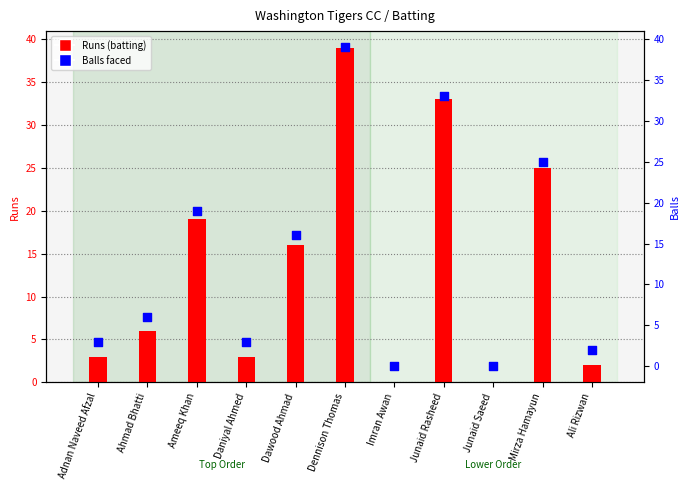

Which series reaches the minimum Y coordinate?

Runs